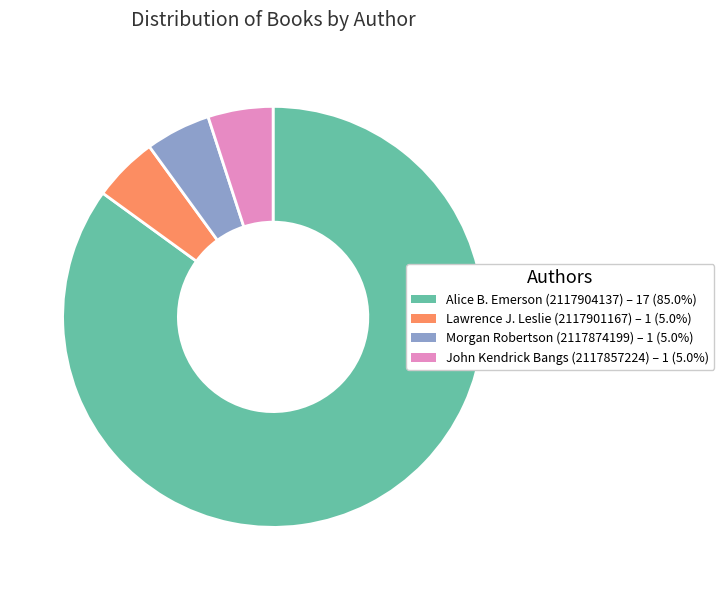

How many segments does this pie chart have?

4